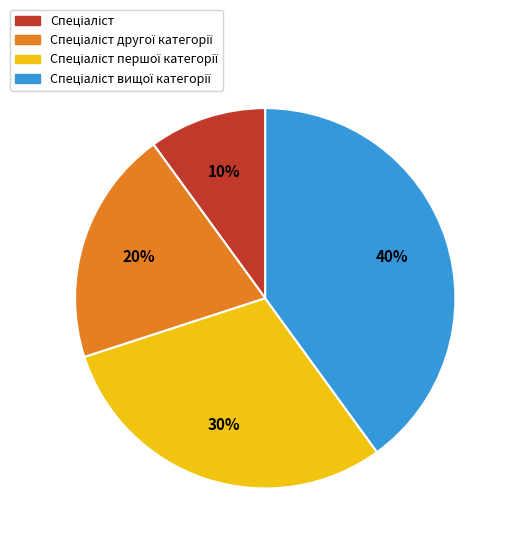

To the nearest percent, what is the average slice percentage?

25%